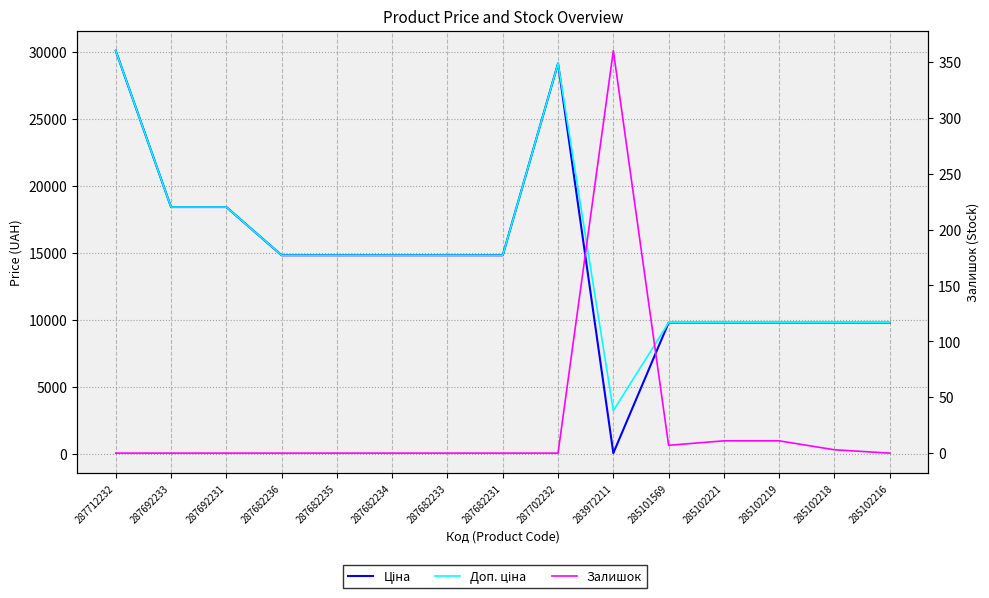

What is the difference between the maximum and minimum values in the Доп. ціна series?

26897.8